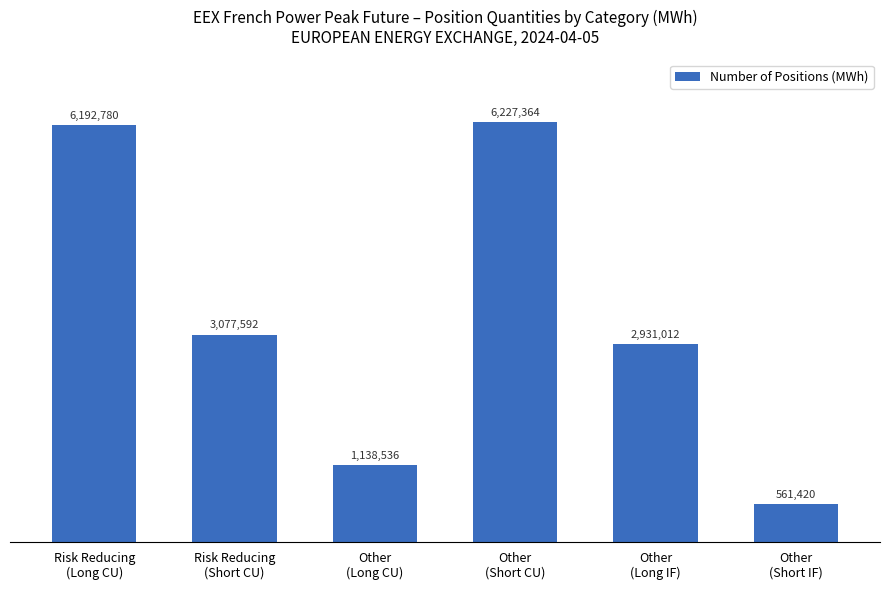

At which category does the chart reach its peak across all series?

Other
(Short CU)